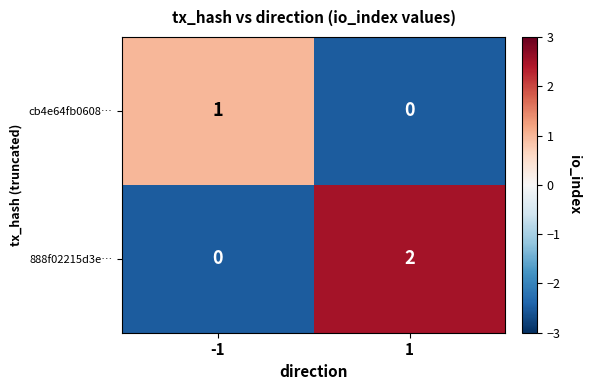

Which series changed the most between -1 and 1?

888f02215d3e…